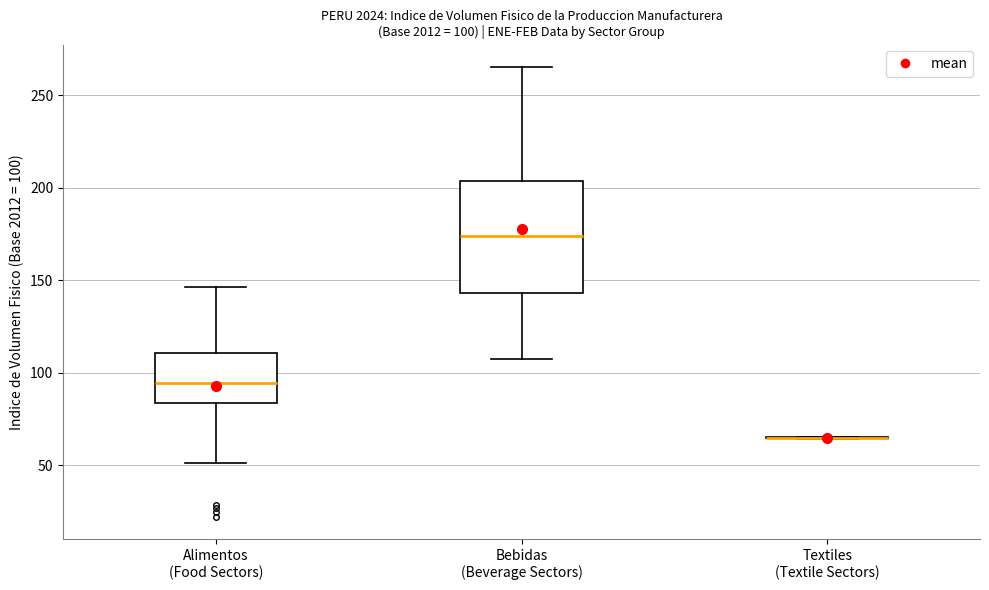

Comparing the boxes themselves (not the whiskers), which one is the tallest?

Bebidas (Beverage Sectors)